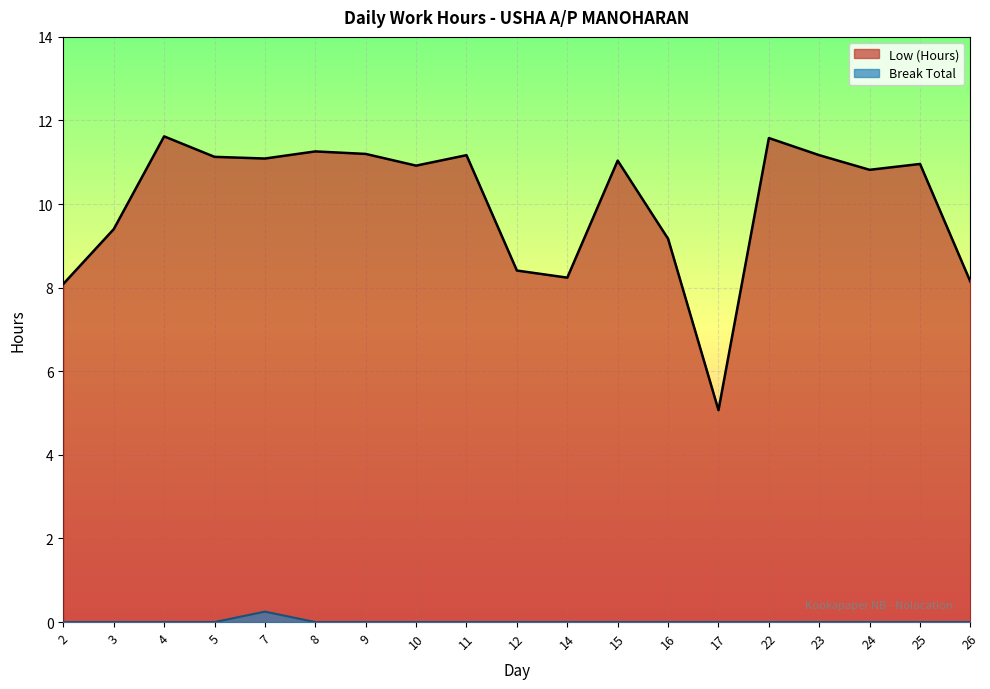

Rank the series at 24 from lowest to highest value.

Break Total, Low (Hours)